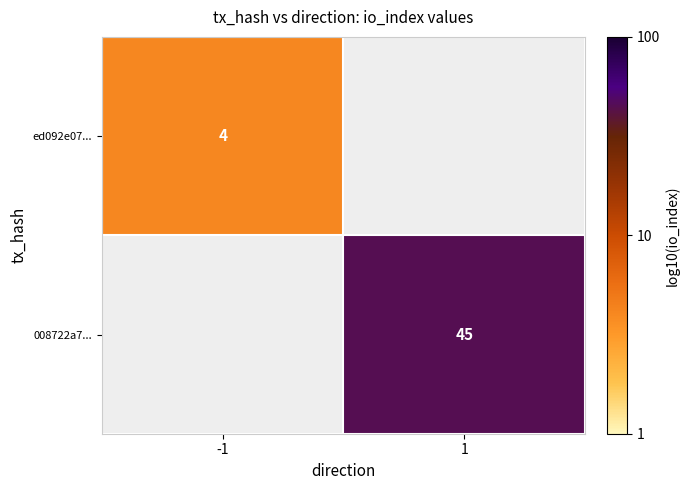

Rank the categories by ed092e07... value from lowest to highest.

-1, 1